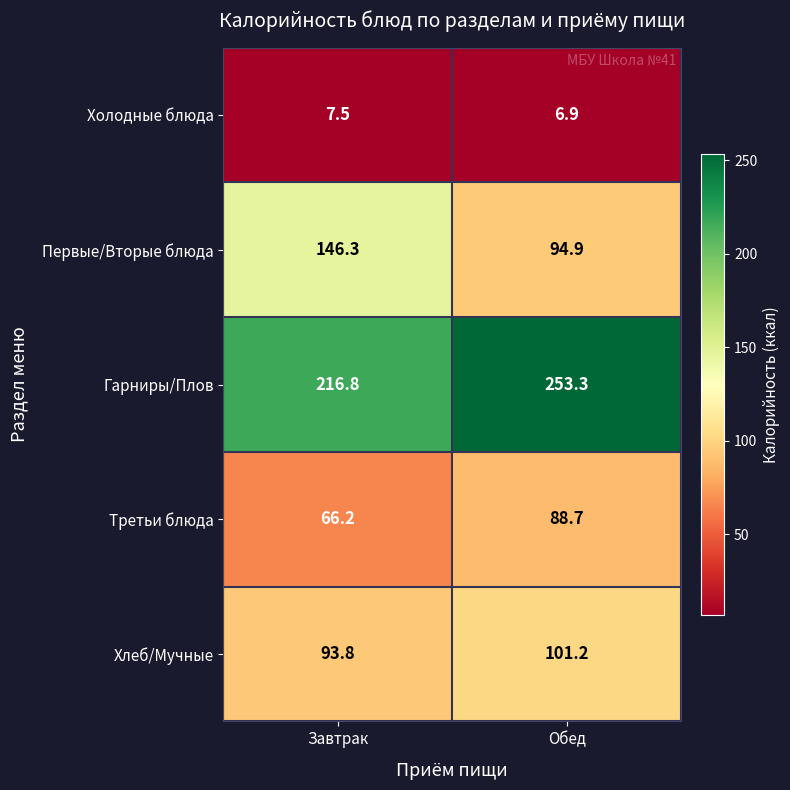

Reading right to left, transcribe all the data shown in this chart.

Холодные блюда: 6.9	7.5
Первые/Вторые блюда: 94.9	146.3
Гарниры/Плов: 253.3	216.8
Третьи блюда: 88.7	66.2
Хлеб/Мучные: 101.2	93.8